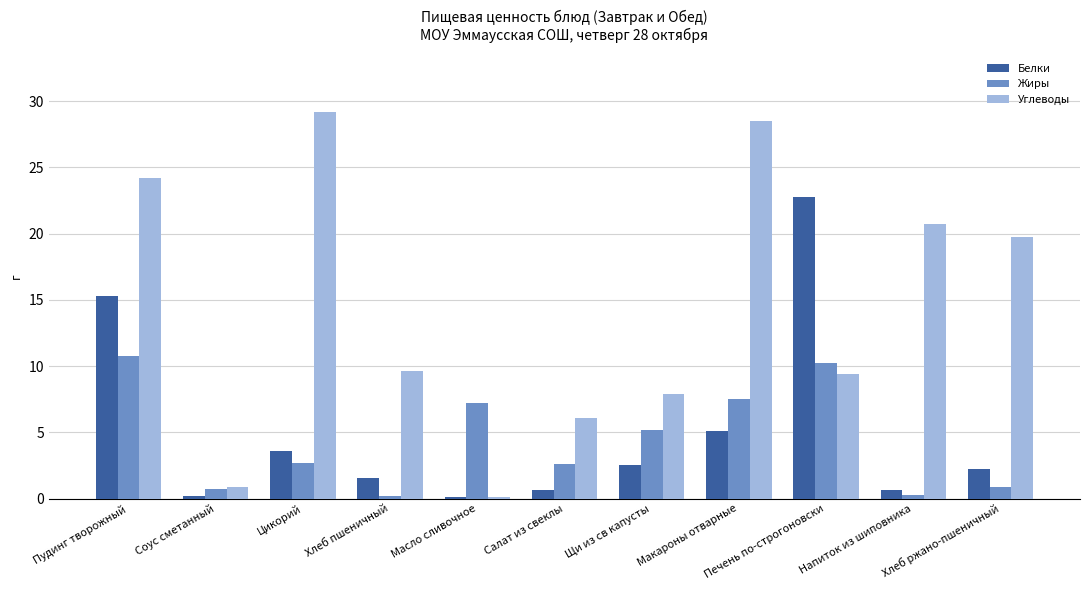

True or false: Белки has a value of 8.4 at Печень по-строгоновски.

False